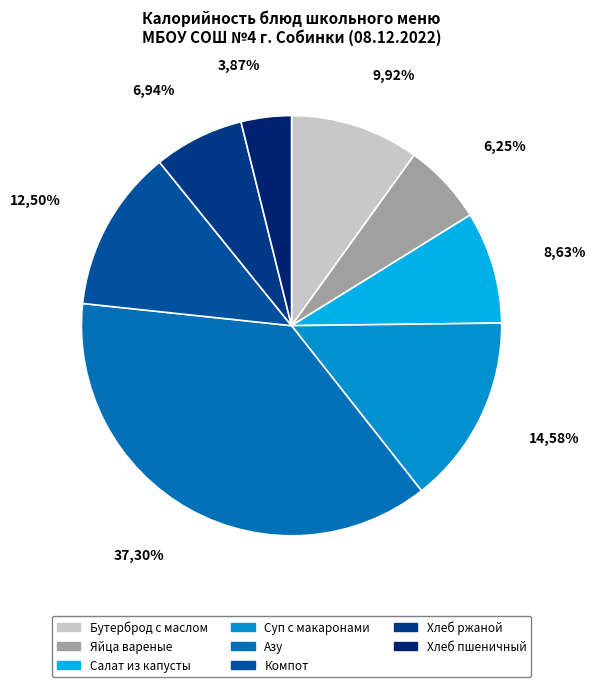

Does Обед (хлеб ржаной) represent more than half of the total?

No